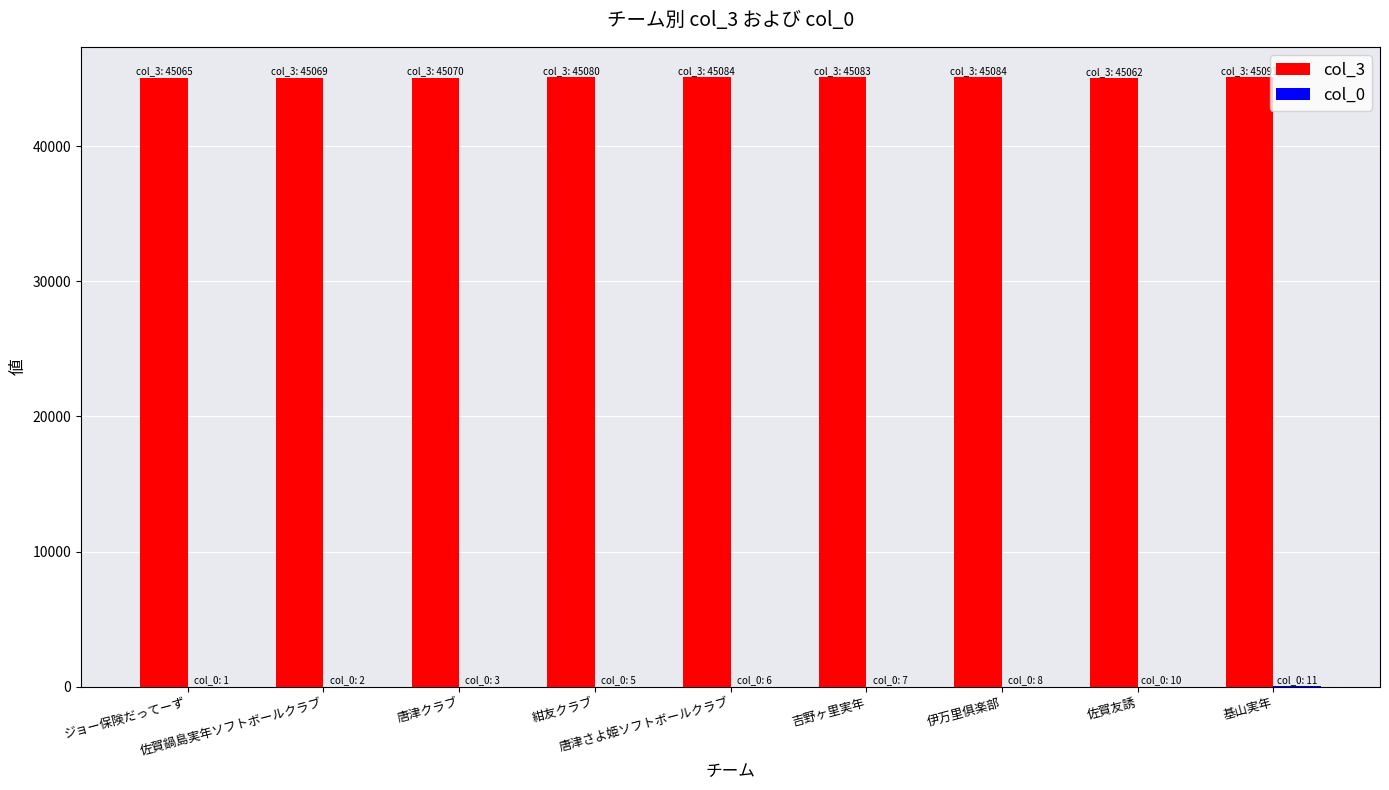

Which series has the largest total across all categories?

col_3